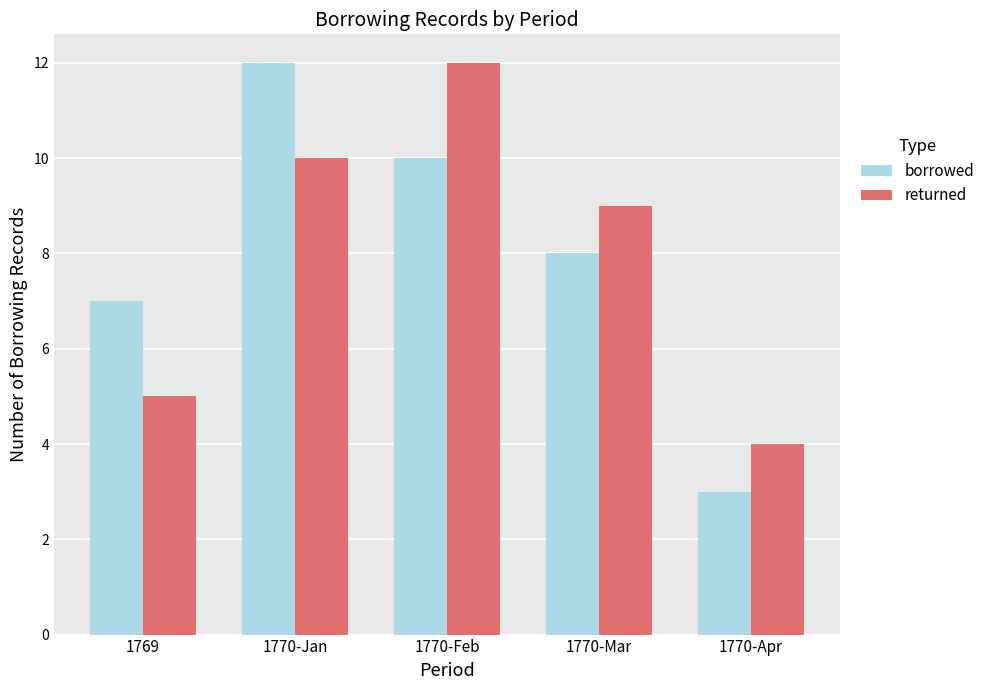

How many bars are there in each group?

2